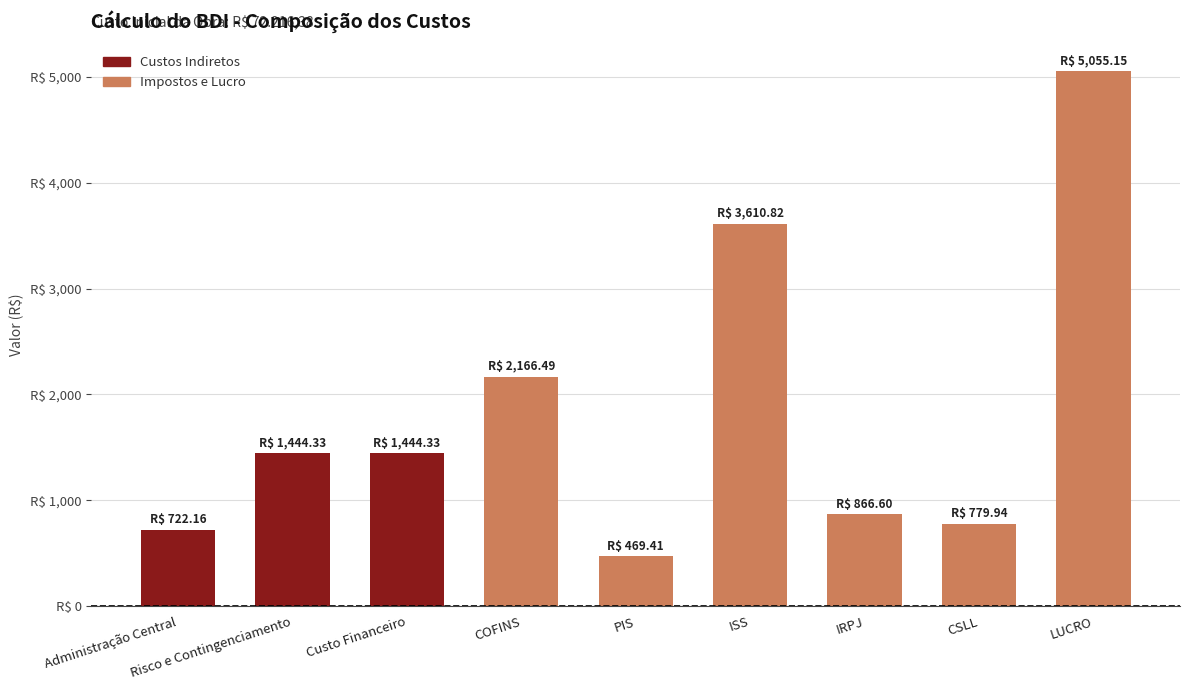

Does the chart contain any negative values?

No